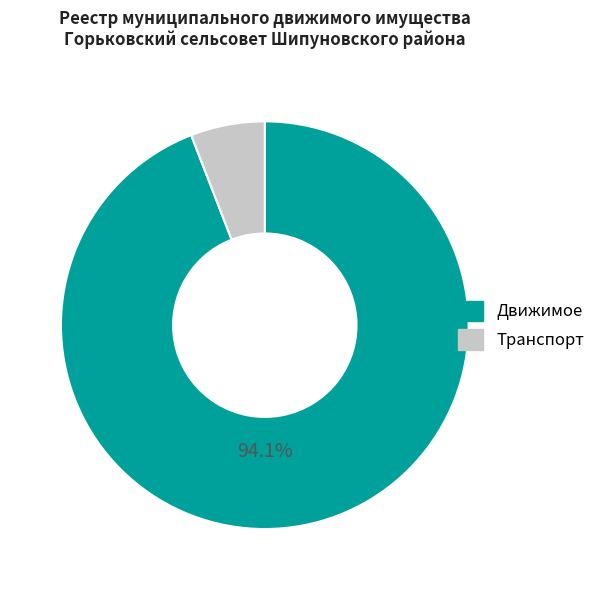

To the nearest percent, what portion does Движимое represent?

94%